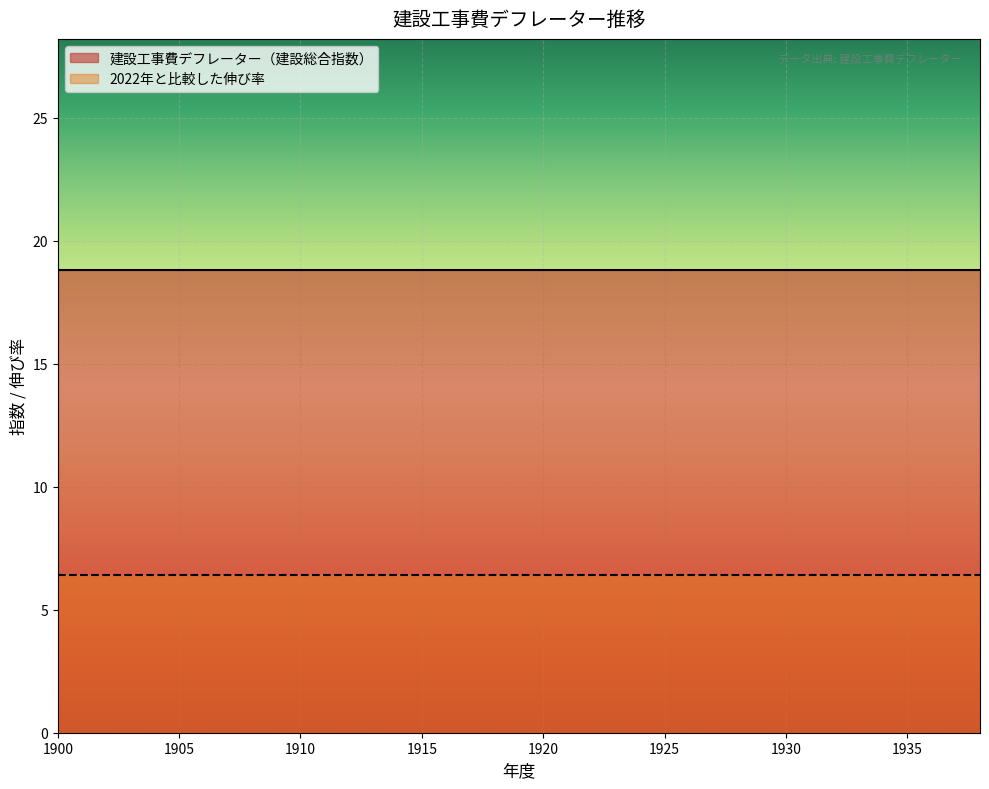

At which label does 建設工事費デフレーター（建設総合指数） reach its minimum?

1900